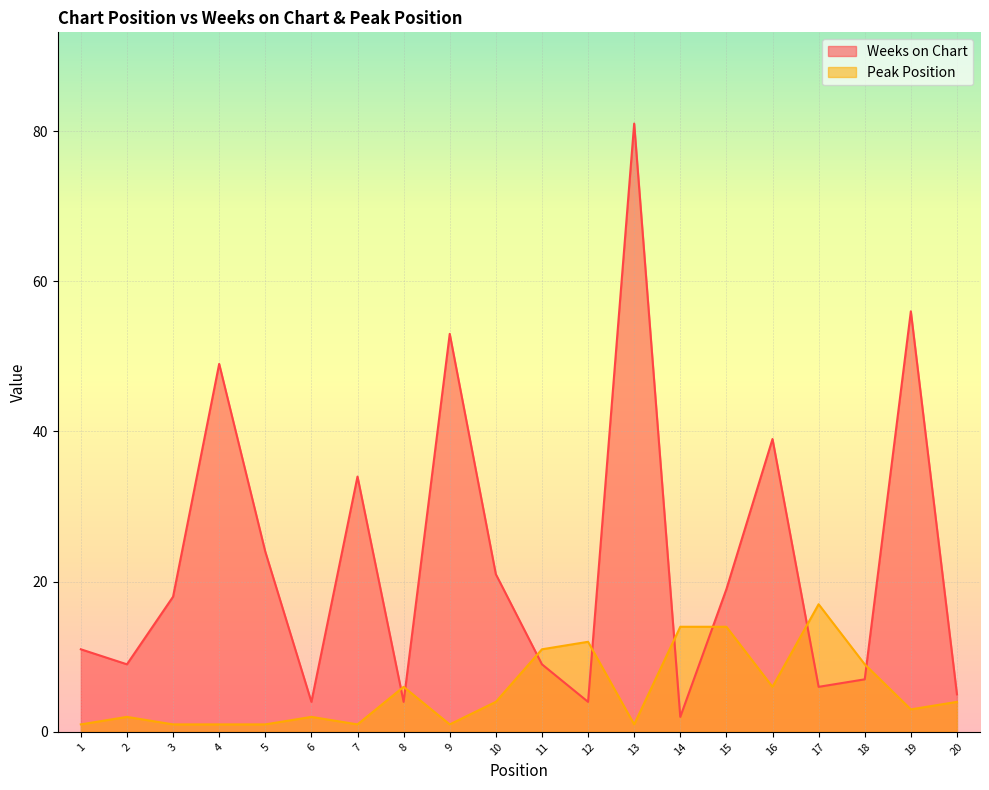

True or false: Weeks on Chart has more than 0 interior local peaks.

True